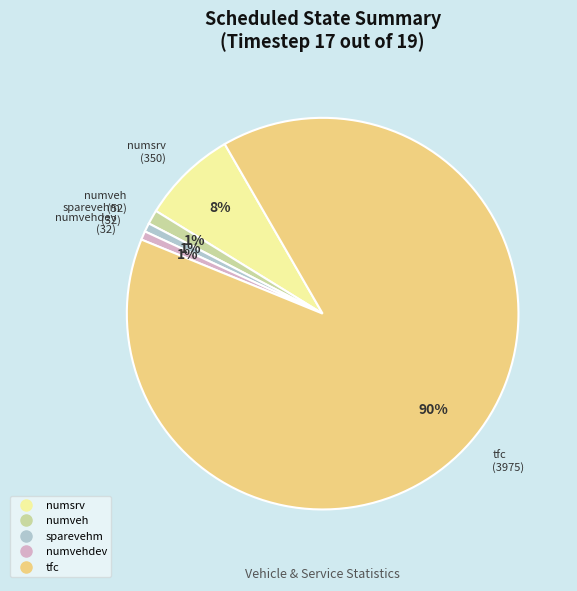

Is there a majority slice in this chart?

Yes